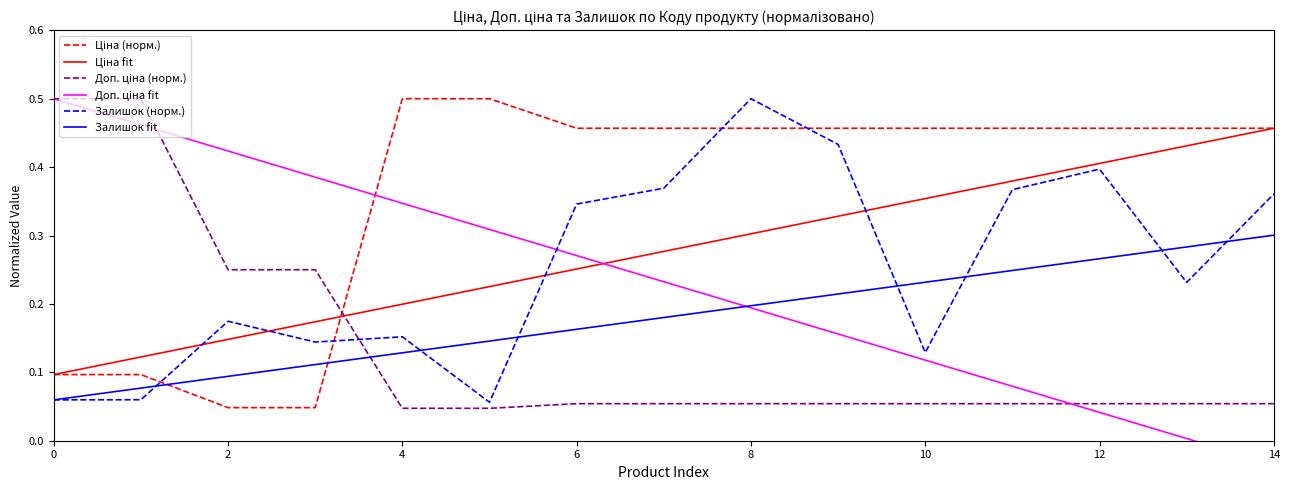

What is the difference between the second highest and minimum values in the Ціна fit series?

0.3